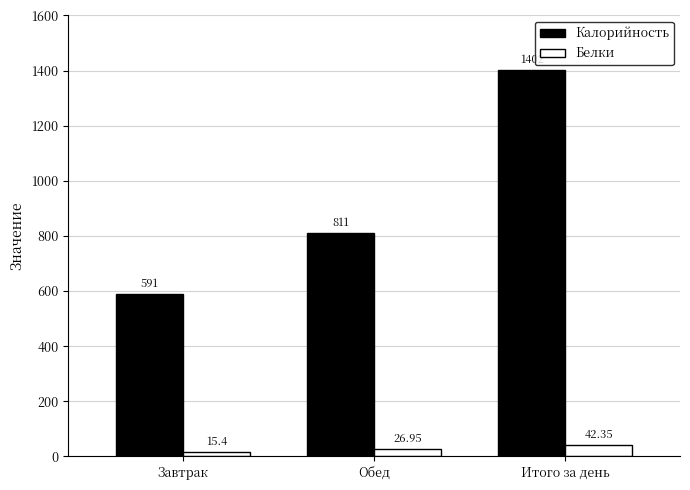

How many Калорийность values are between 591 and 1402?

3